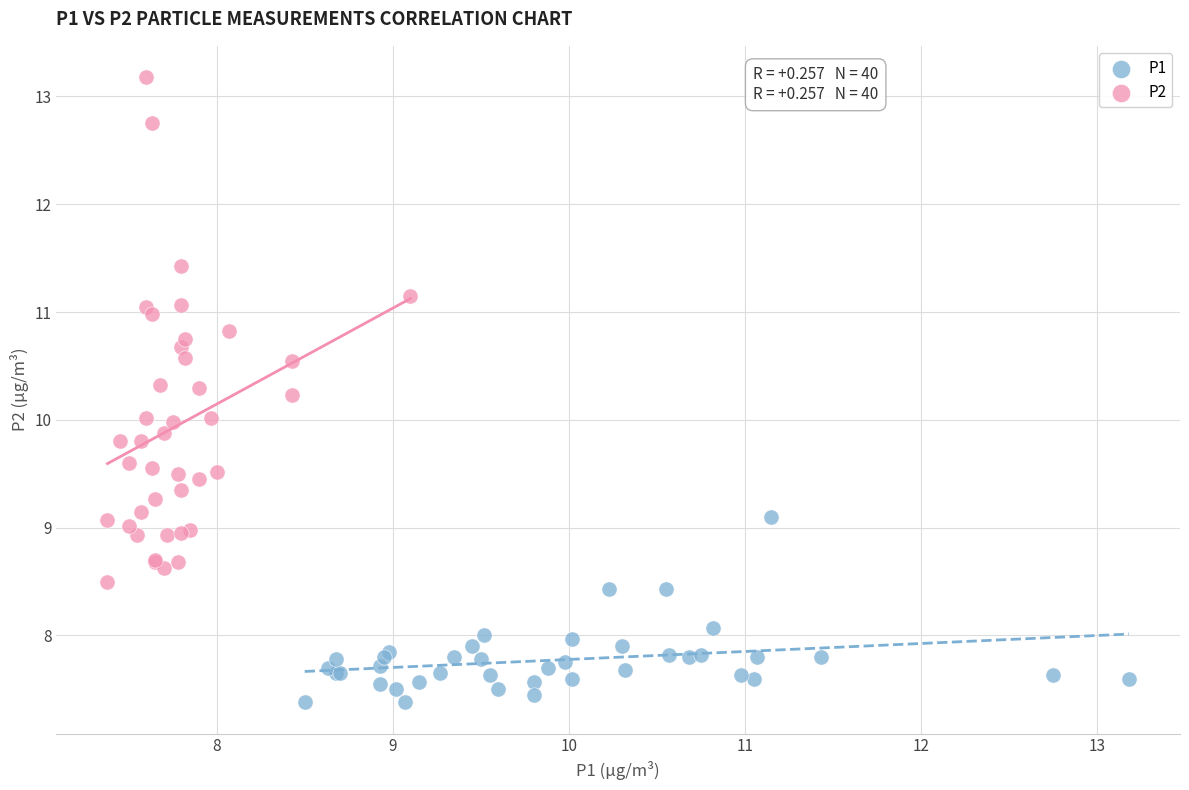

Which series reaches the maximum Y coordinate?

P2